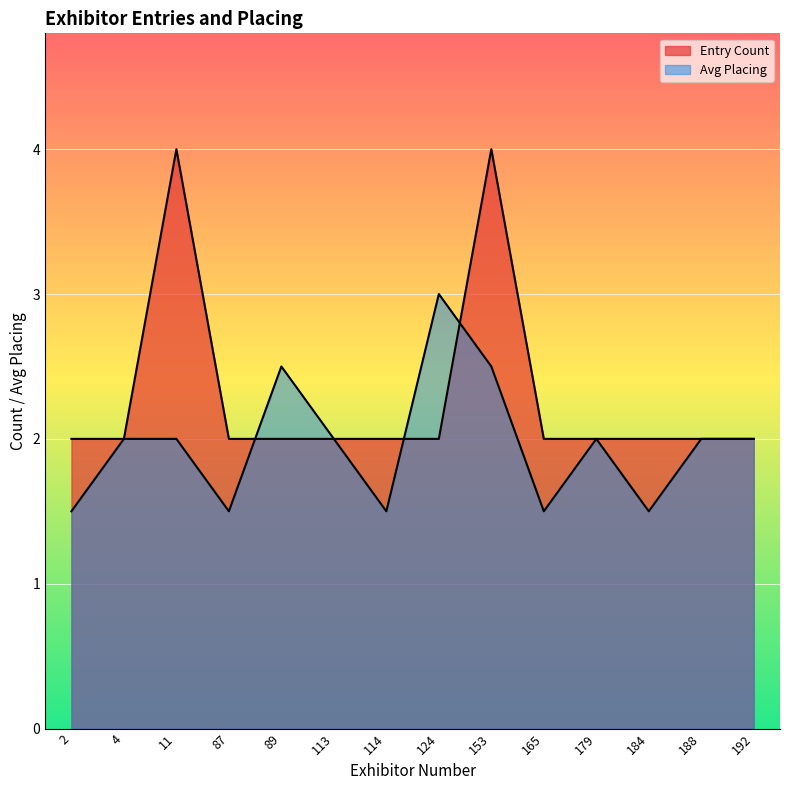

What is the smallest value displayed?

1.5